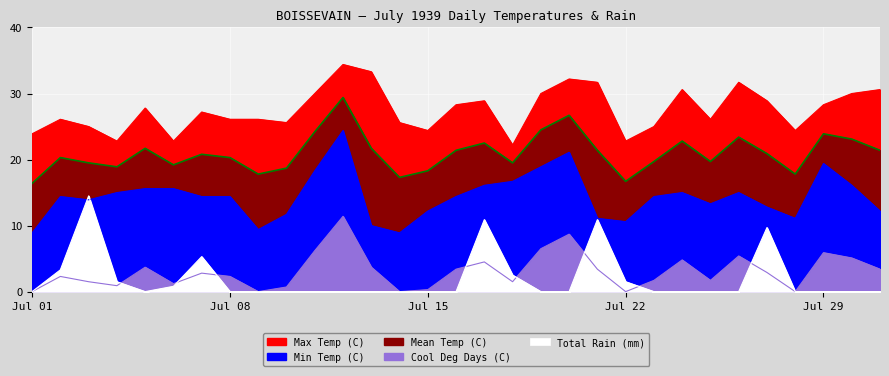

Which series has the widest spread of values?

Min Temp (C)